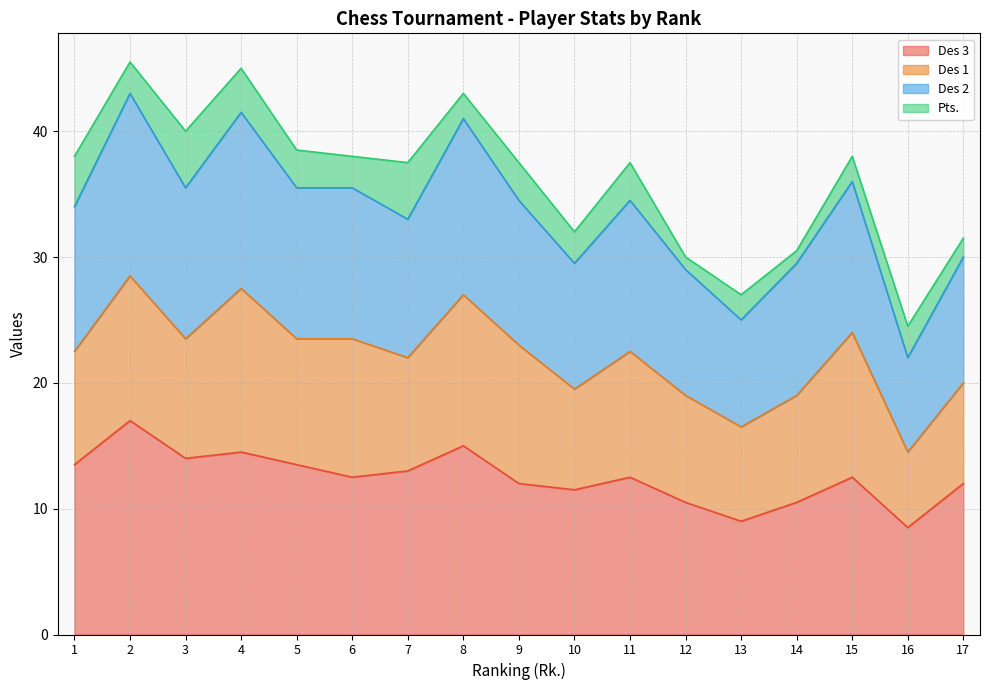

Does the chart have visible grid lines?

Yes